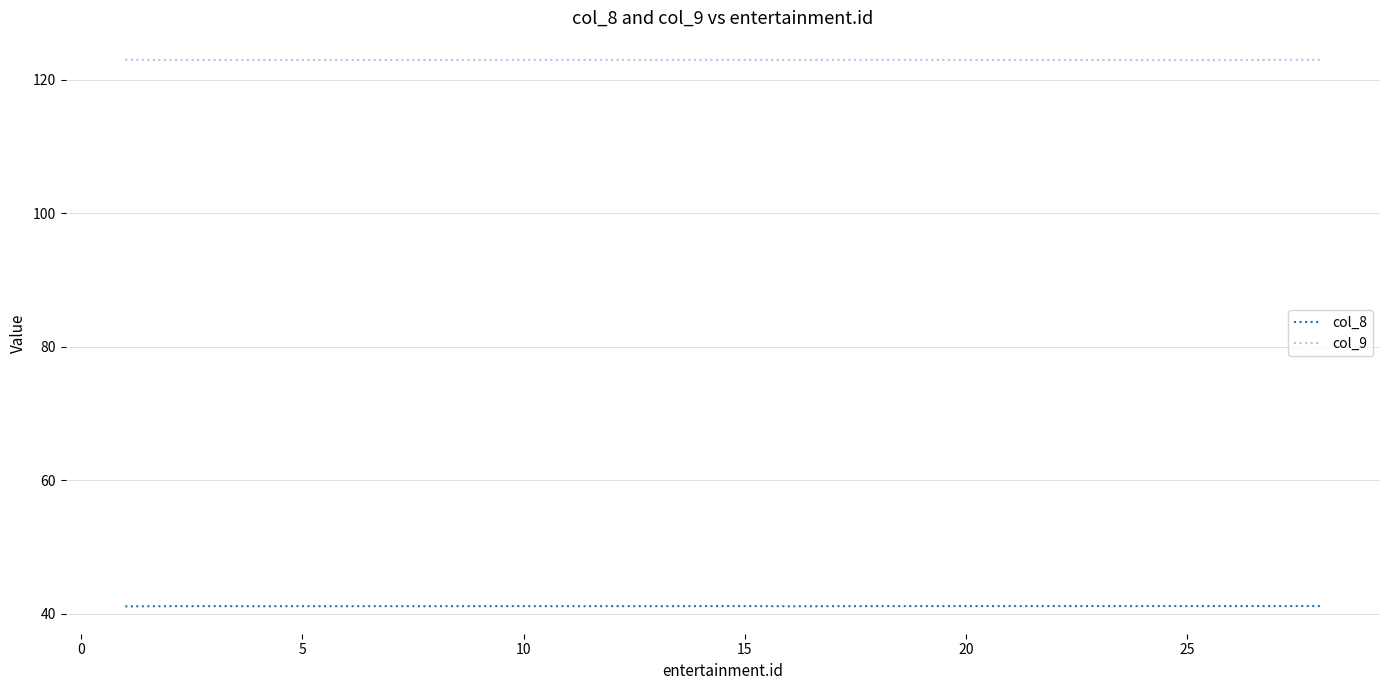

Rank the series by their average value, from lowest to highest.

col_8, col_9